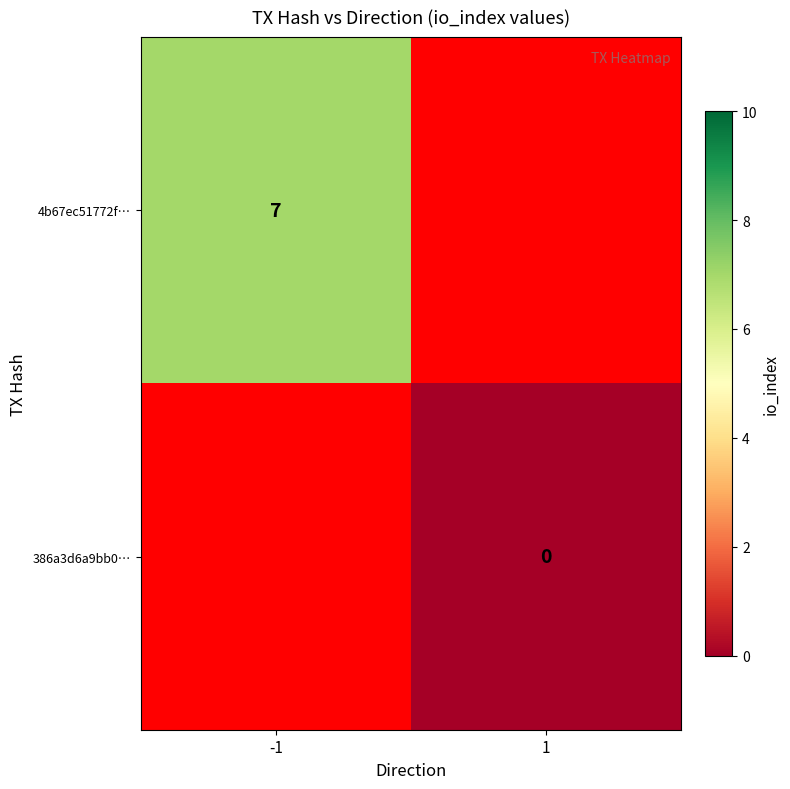

Is the value of 4b67ec51772f… at -1 greater than the value of 386a3d6a9bb0… at 1?

Yes